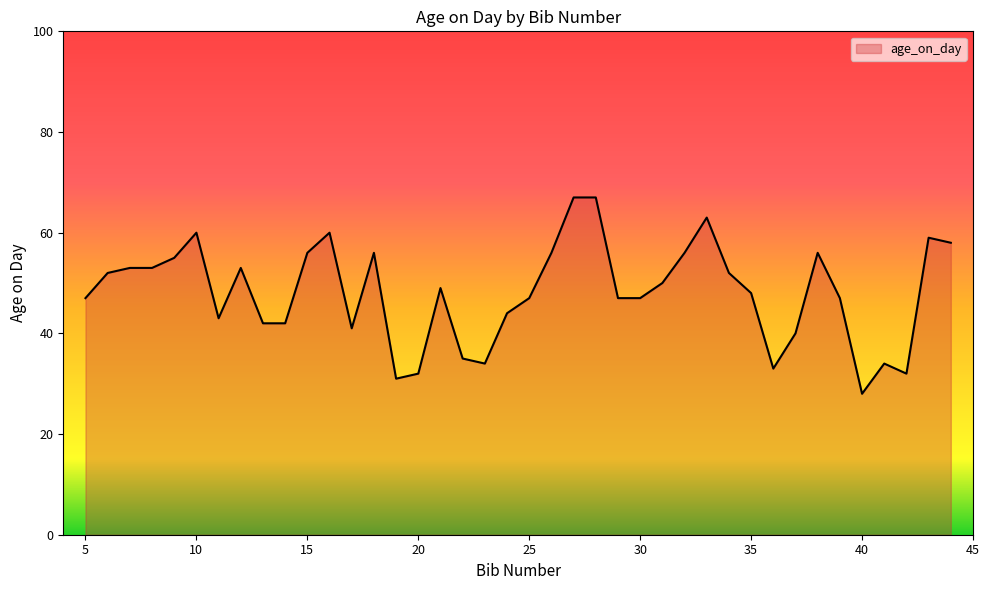

How many lines are shown in the chart?

1